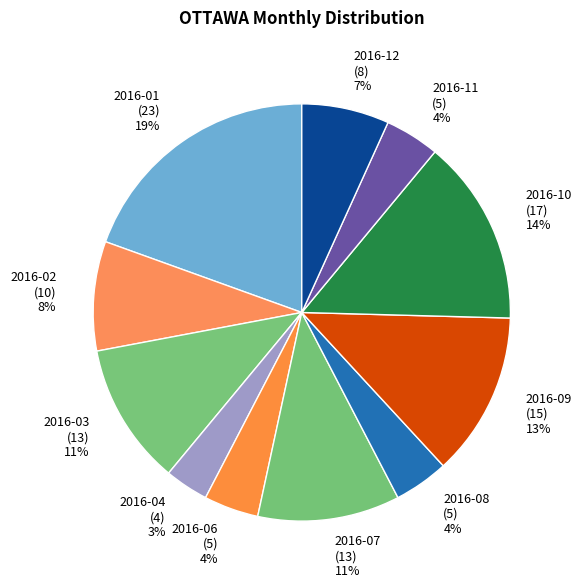

Count the number of slices in the pie.

11